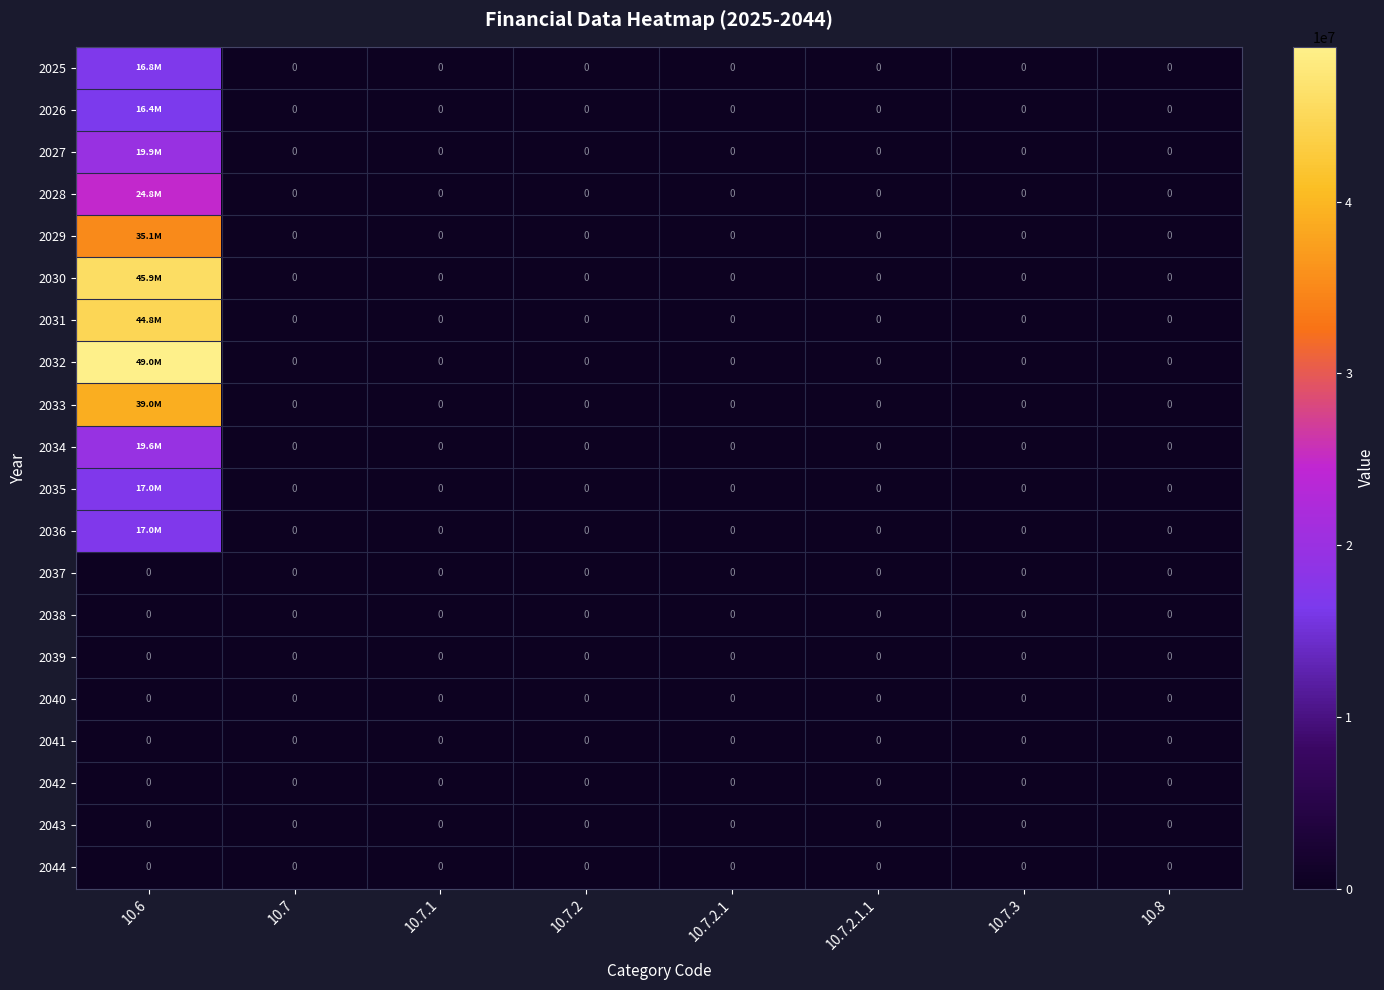

True or false: 2043 has a value of 0 at 10.7.2.1.1.

True